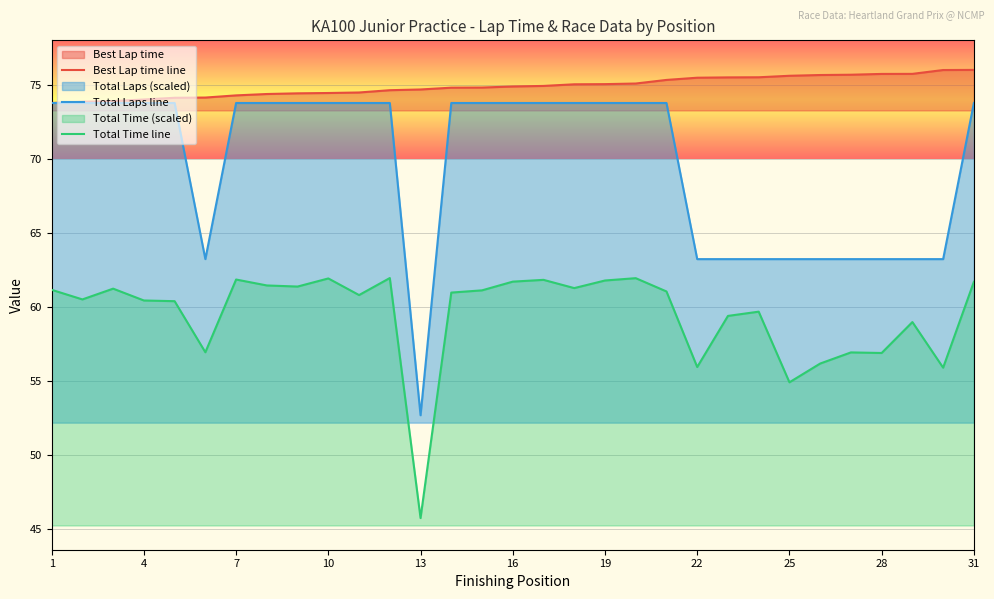

Does the chart display data point markers on the line(s)?

No